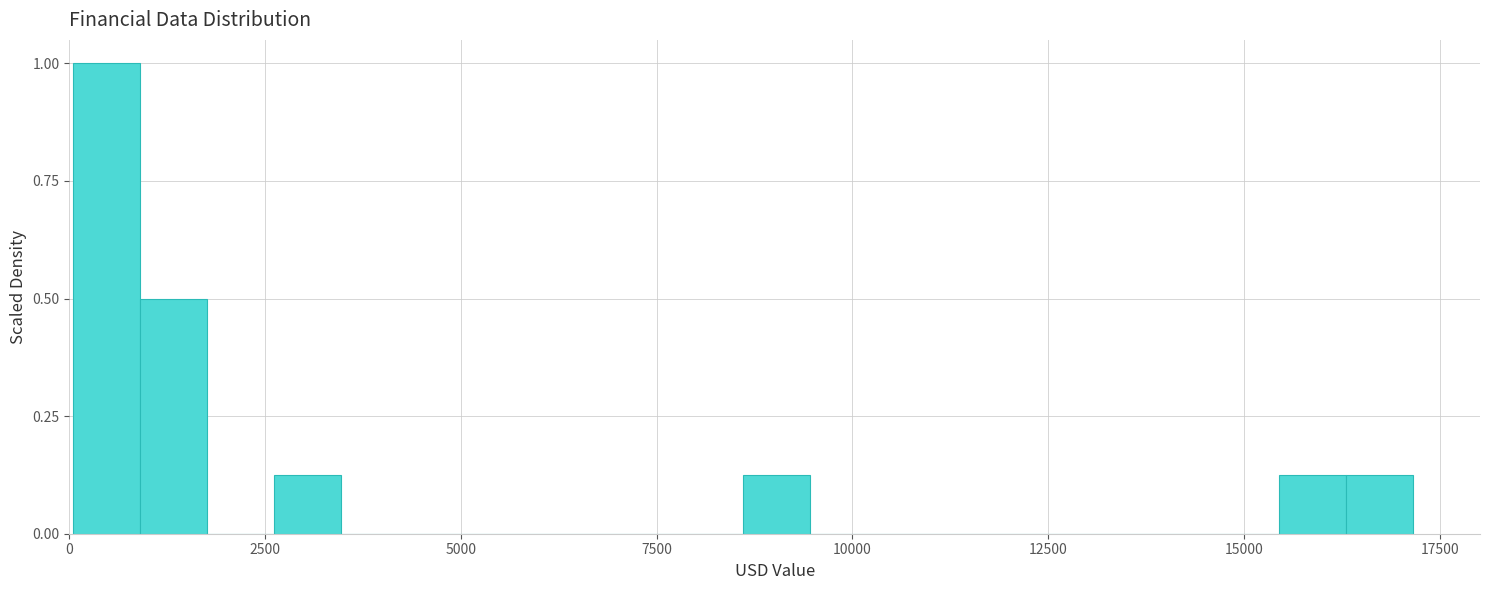

Read against the x-axis, roughly where is the centre of the tallest bar?

500